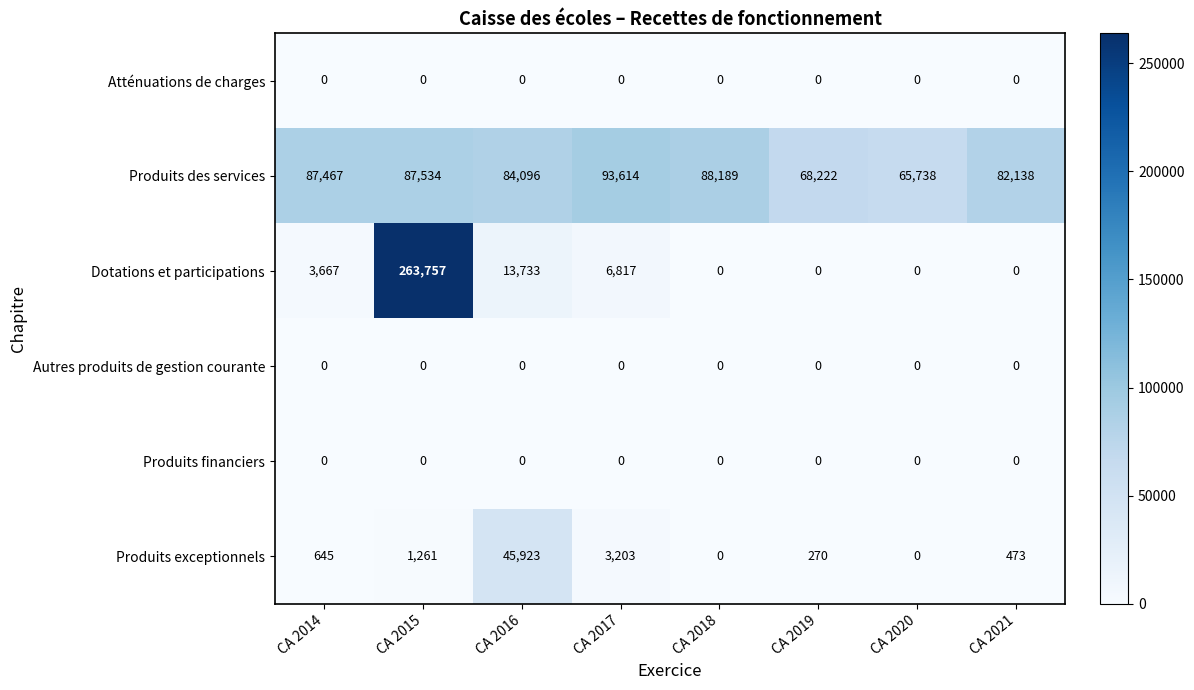

How many data points does each series have?

8